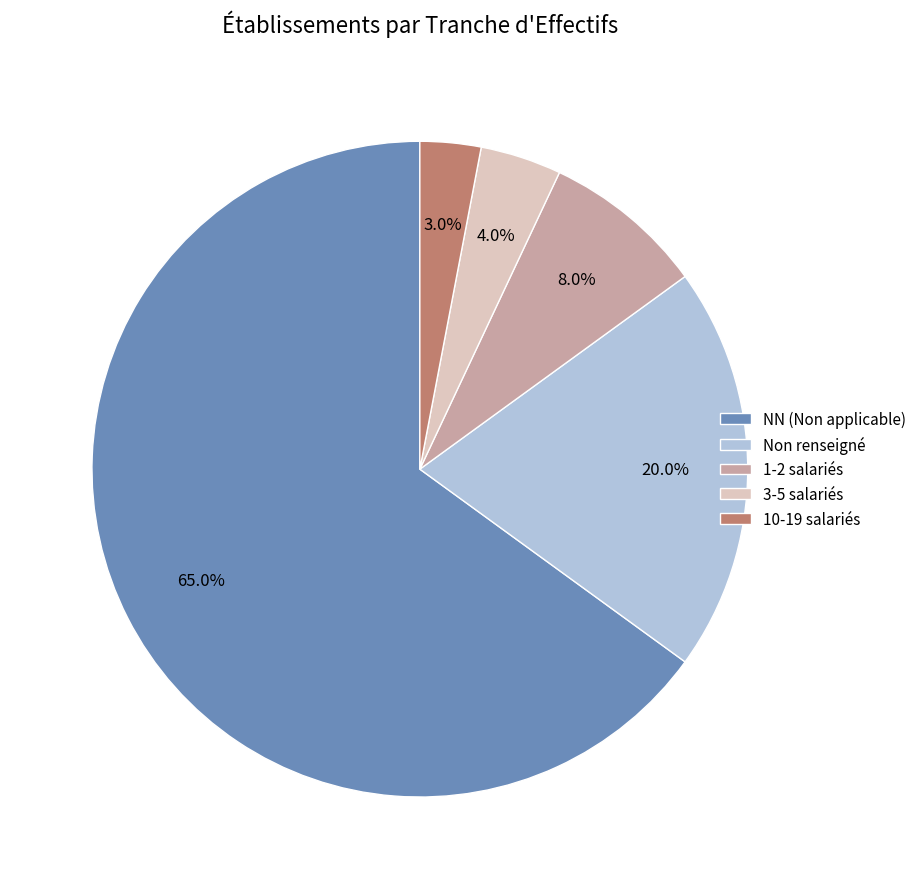

What is the ratio of the value at NN (Non applicable) to the value at 3-5 salariés?

16.2